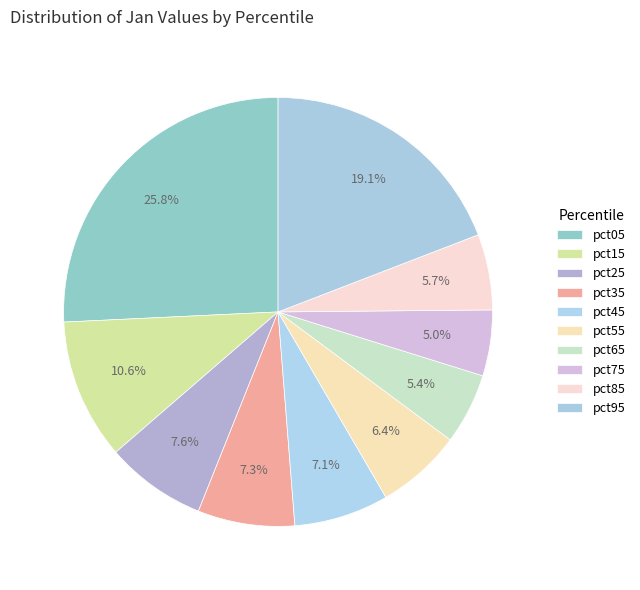

How many segments does this pie chart have?

10